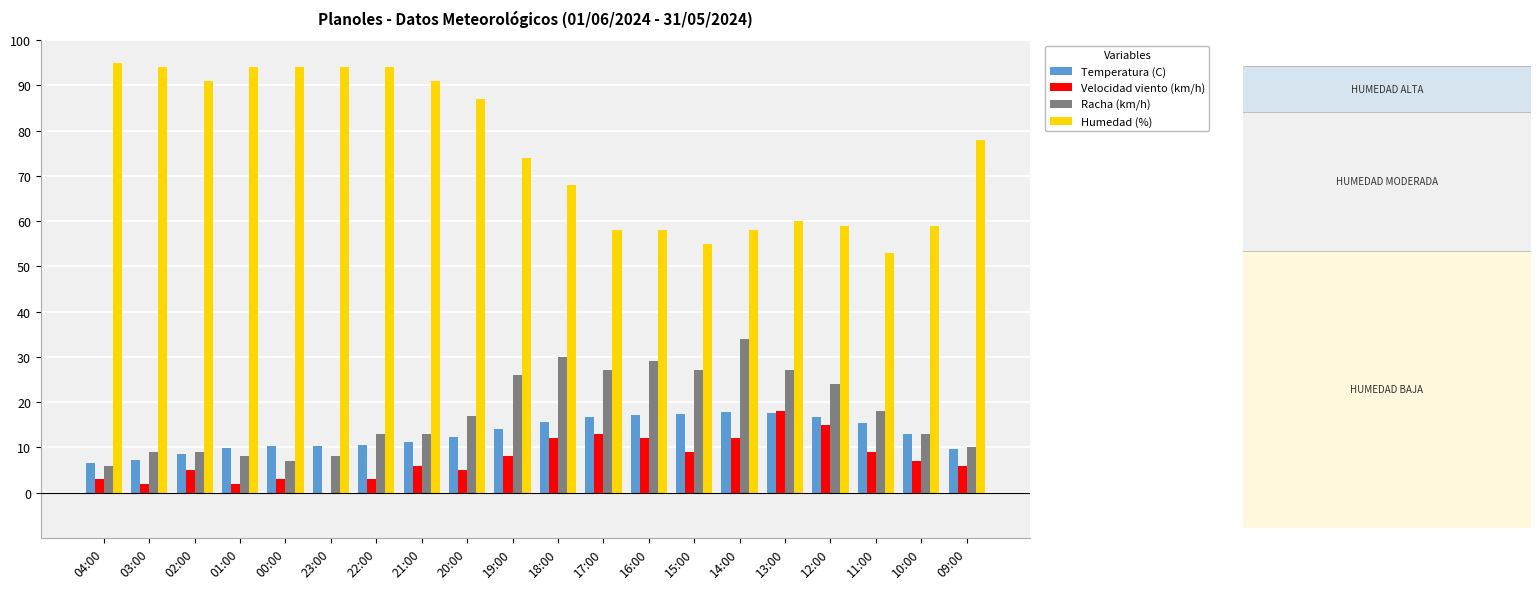

Reading left to right, list all the values displayed in this chart.

Temperatura (C): 6.6	7.3	8.5	9.8	10.2	10.4	10.5	11.1	12.4	14.1	15.6	16.7	17.1	17.3	17.8	17.6	16.8	15.3	12.9	9.7
Velocidad viento (km/h): 3.0	2.0	5.0	2.0	3.0	0.0	3.0	6.0	5.0	8.0	12.0	13.0	12.0	9.0	12.0	18.0	15.0	9.0	7.0	6.0
Racha (km/h): 6.0	9.0	9.0	8.0	7.0	8.0	13.0	13.0	17.0	26.0	30.0	27.0	29.0	27.0	34.0	27.0	24.0	18.0	13.0	10.0
Humedad (%): 95.0	94.0	91.0	94.0	94.0	94.0	94.0	91.0	87.0	74.0	68.0	58.0	58.0	55.0	58.0	60.0	59.0	53.0	59.0	78.0